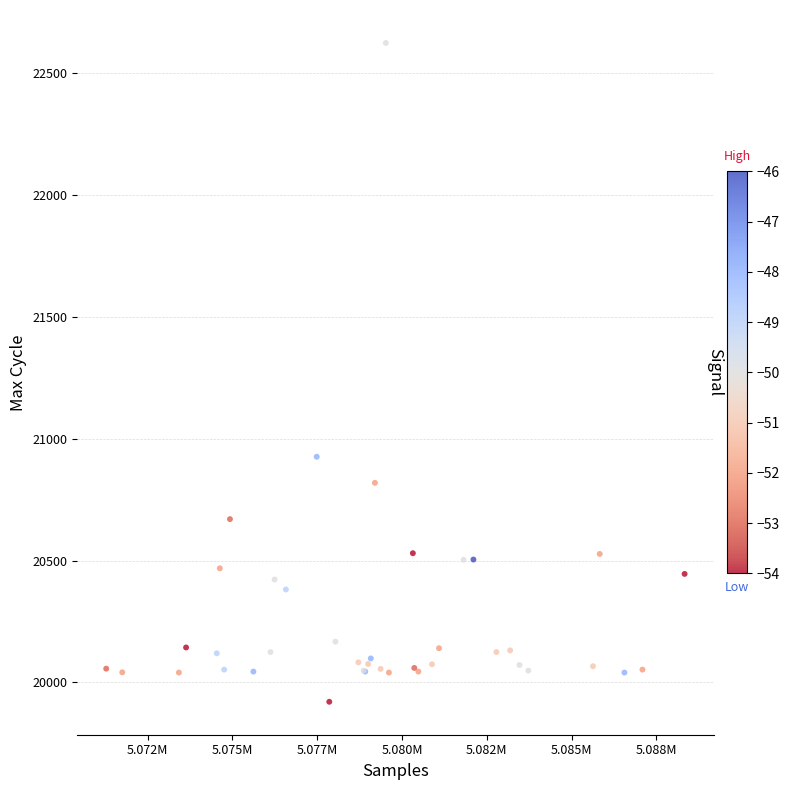

What Y value in the scatter plot is closest to 21272?

20926